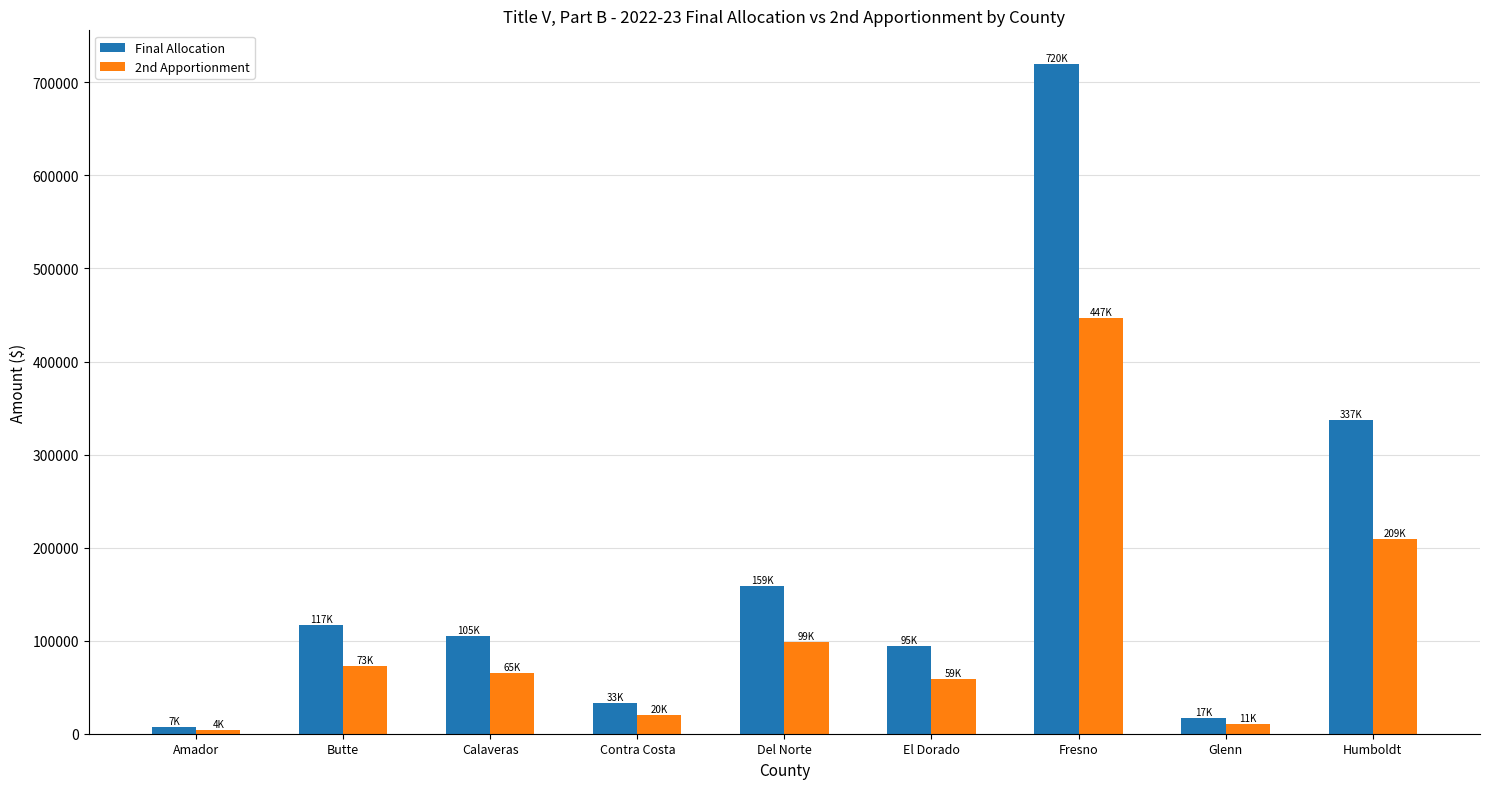

At how many categories does at least one series exceed 113376?

4